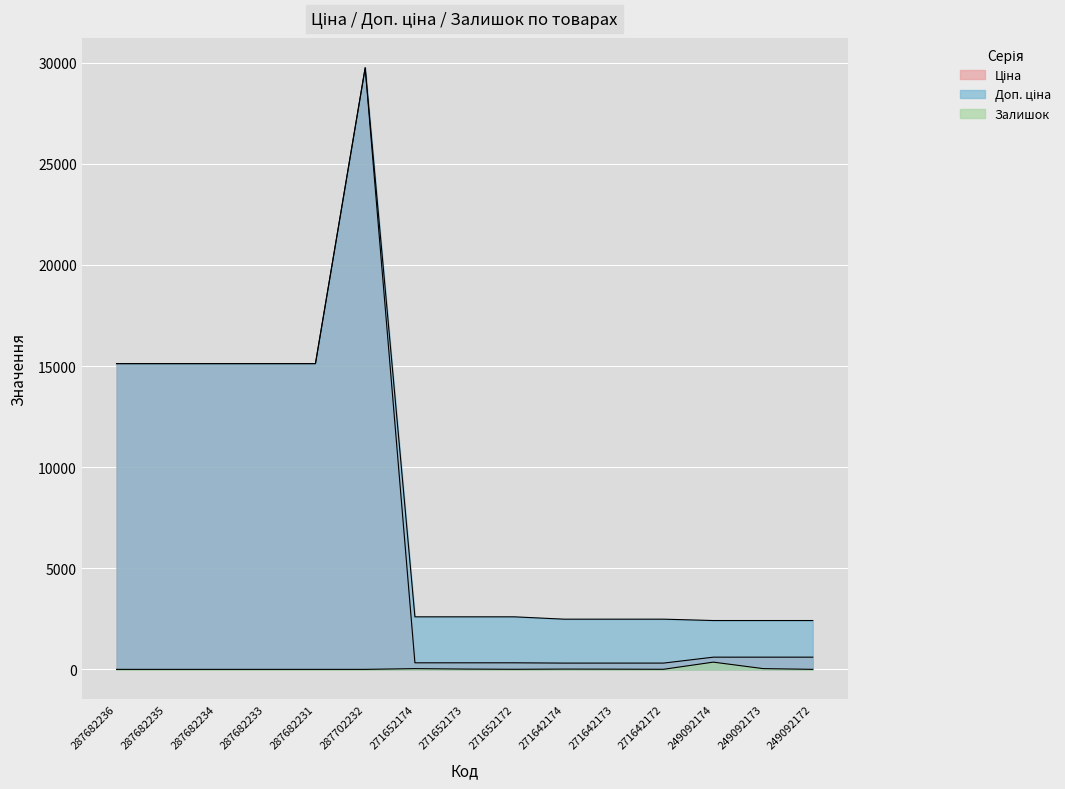

How many data points in Ціна are above 603?

9